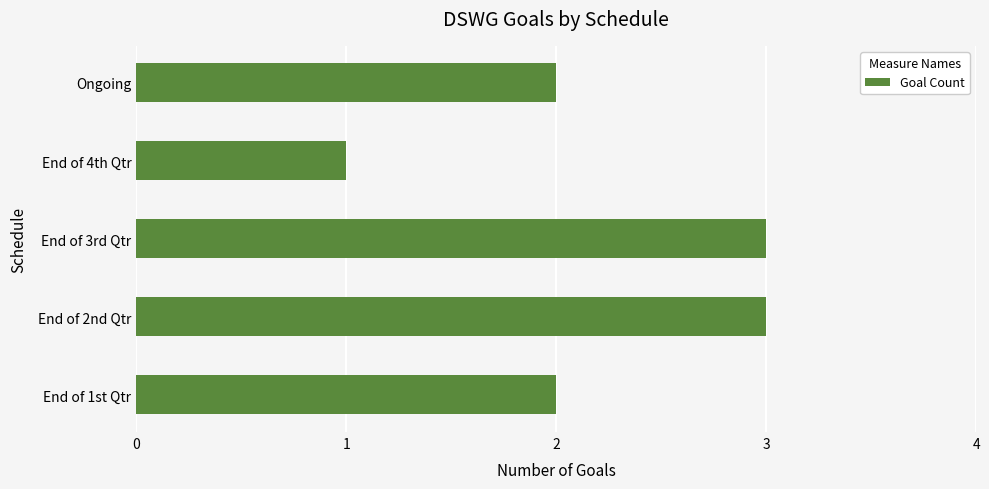

Reading bottom to top, list all the values displayed in this chart.

2	3	3	1	2